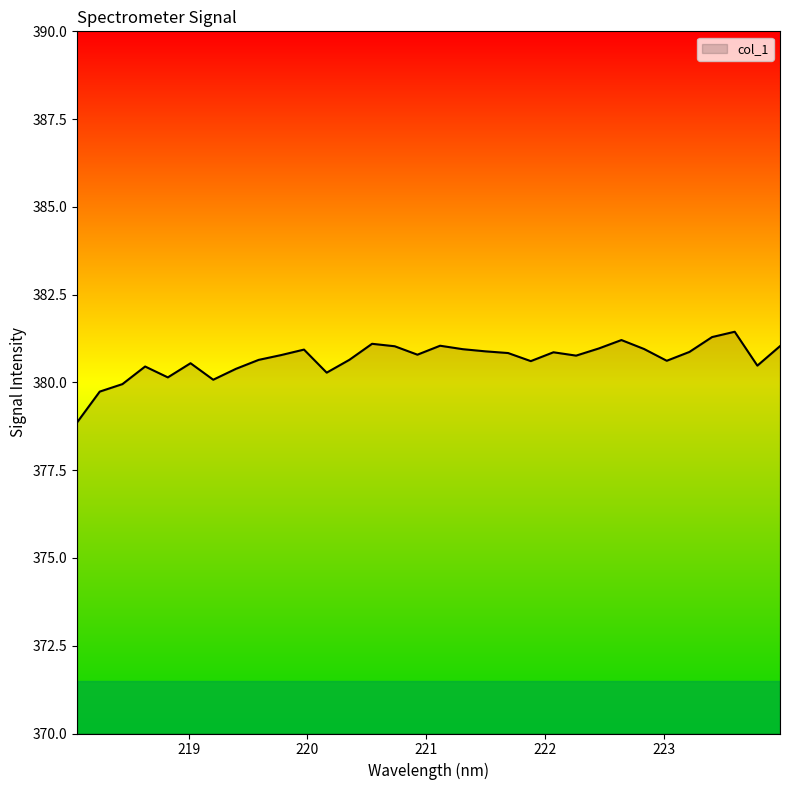

What is the greatest value displayed?

381.4